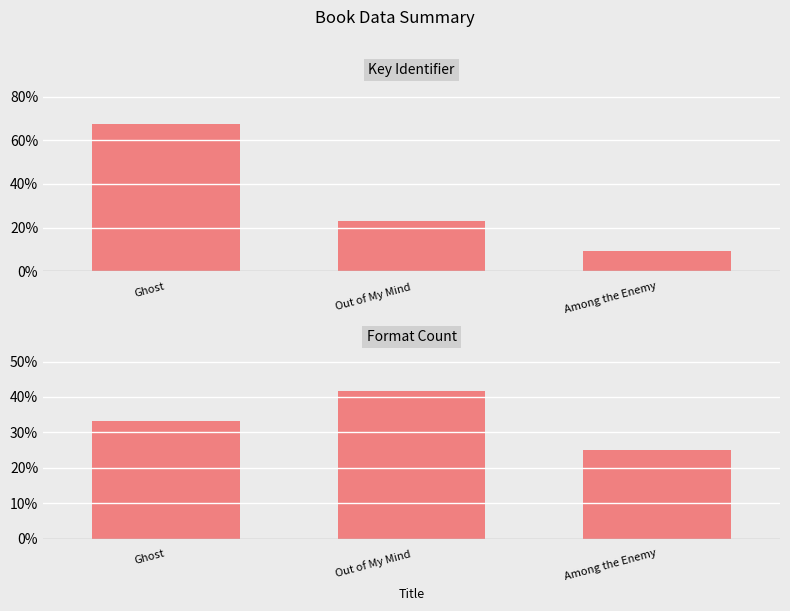

What is the difference between the Key values at Out of My Mind and Ghost?

44.4